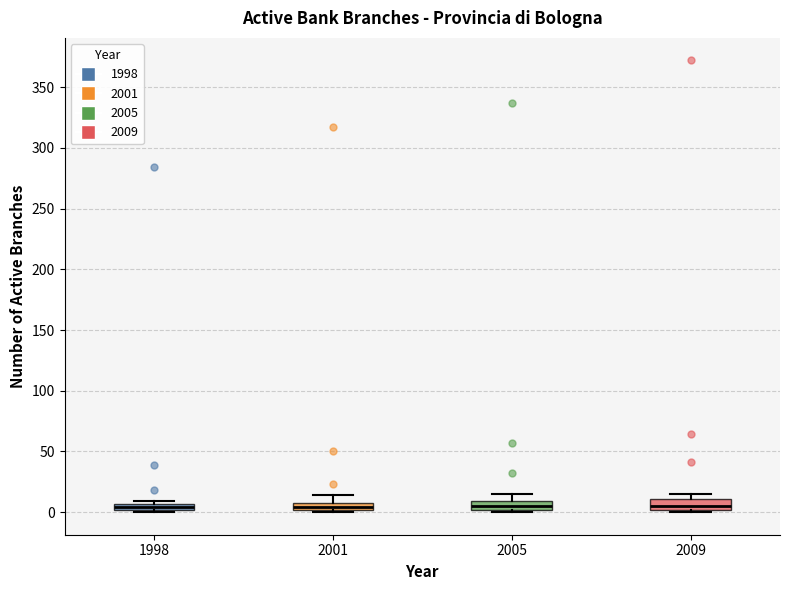

Where is the upper edge of the box at x = 2009 on the y-axis? The values are not printed on the chart, so give them approximately, as read against the axis.

10